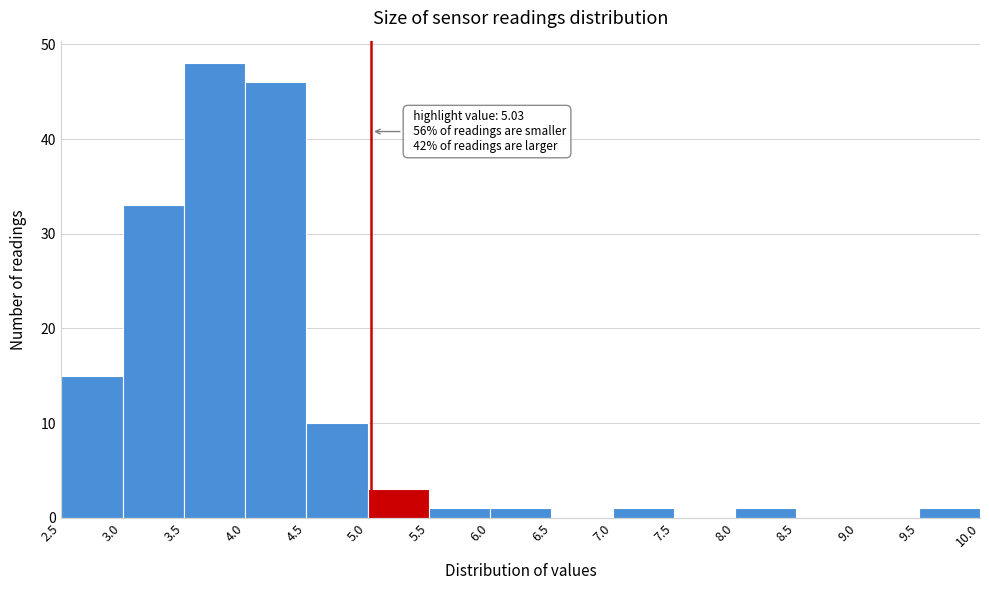

Which range on the x-axis has the tallest bar?

3.5 to 4.0